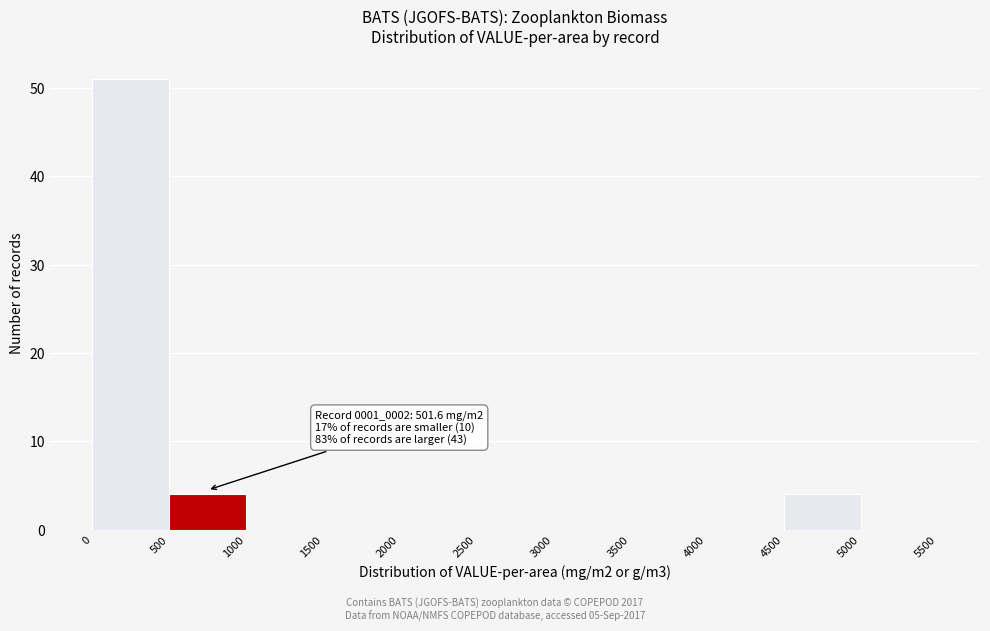

Over which range of the x-axis is the bar tallest?

0 to 500